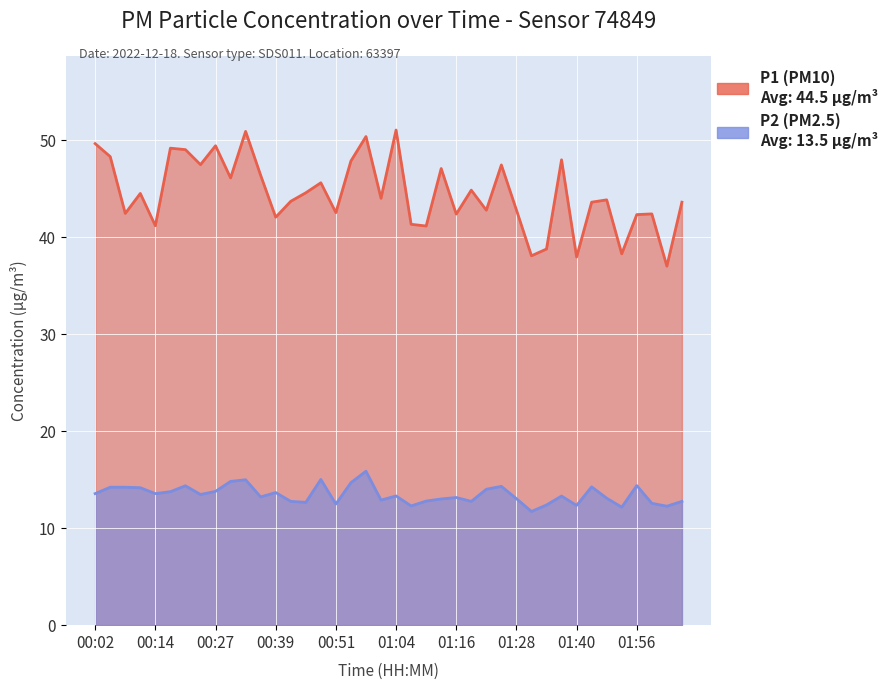

Where does the P2 series first go above 13?

00:02